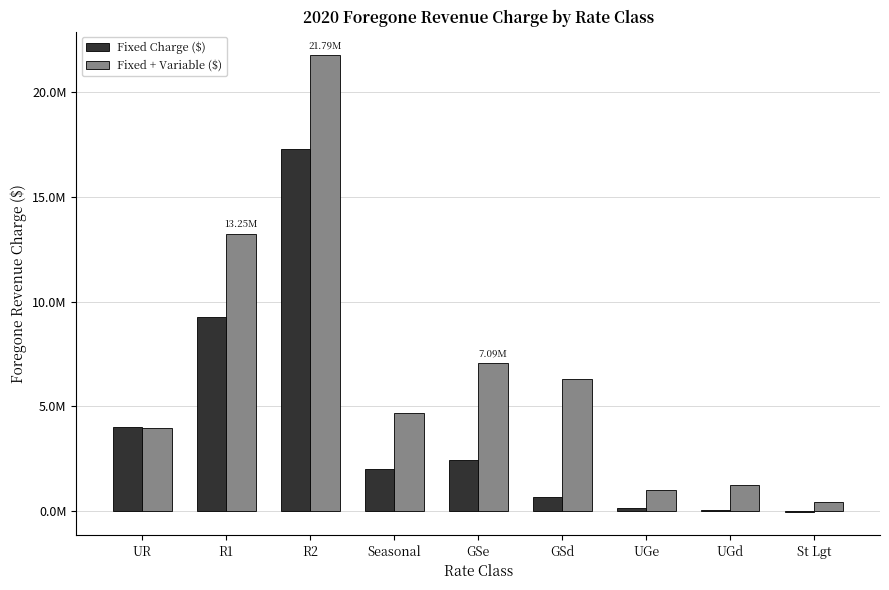

Reading left to right, extract all data points from this chart.

Fixed Charge ($): UR=4035770.4	R1=9259879.0	R2=17309393.4	Seasonal=2007918.7	GSe=2458551.8	GSd=682537.6	UGe=141598.8	UGd=40660.0	St Lgt=-49919.8
Fixed + Variable ($): UR=3965479.4	R1=13248886.7	R2=21793996.5	Seasonal=4686913.4	GSe=7093692.6	GSd=6283190.3	UGe=989465.4	UGd=1258625.8	St Lgt=455474.3